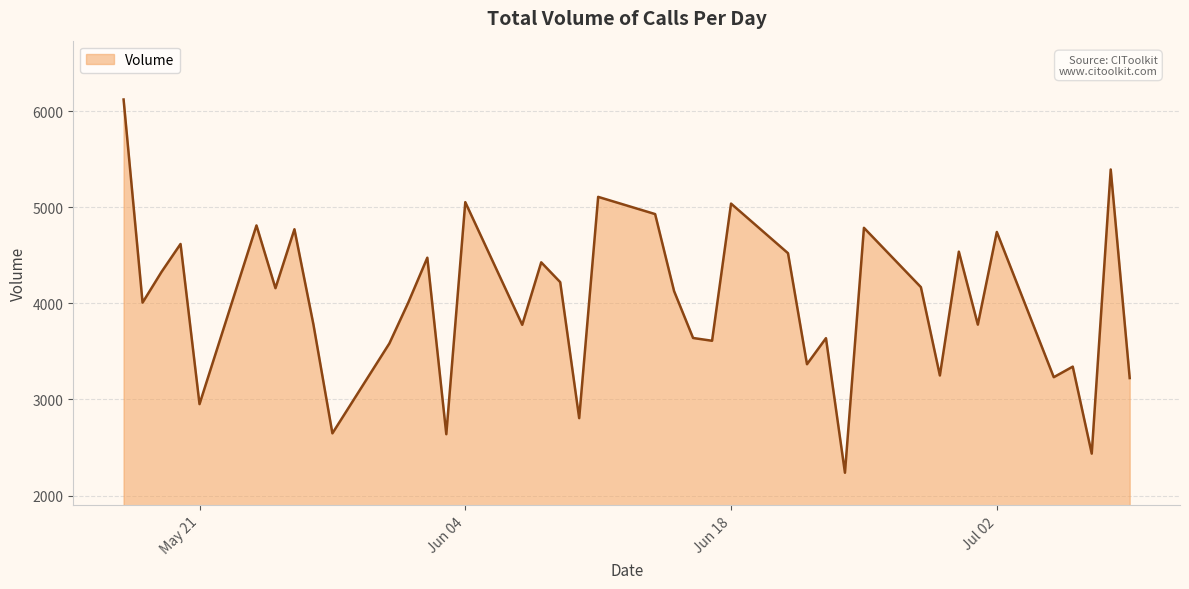

What is the smallest value displayed?

2237